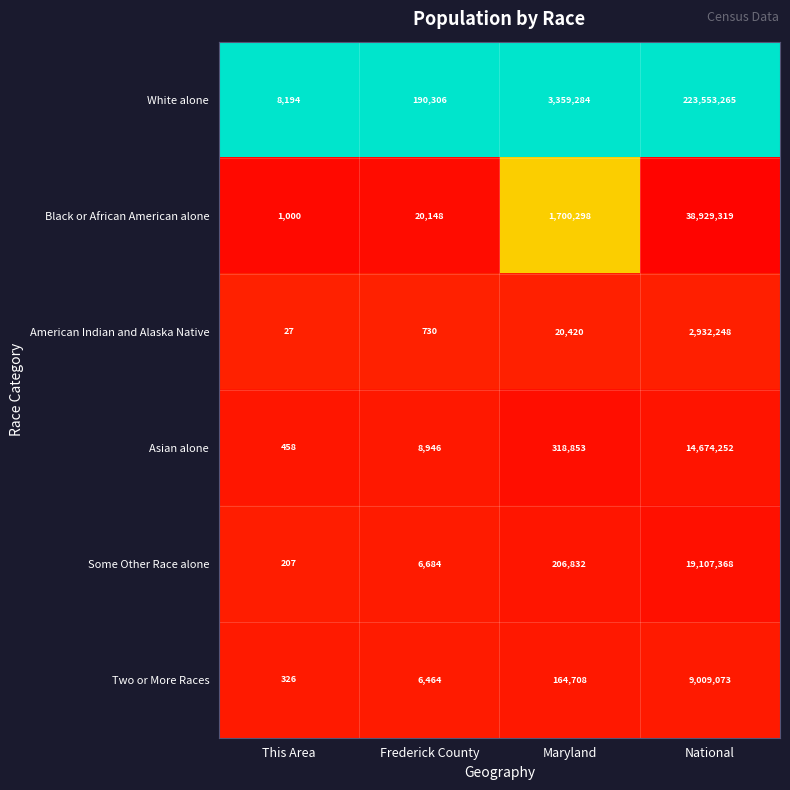

Is the value of Two or More Races at This Area greater than the value of Some Other Race alone at Maryland?

No